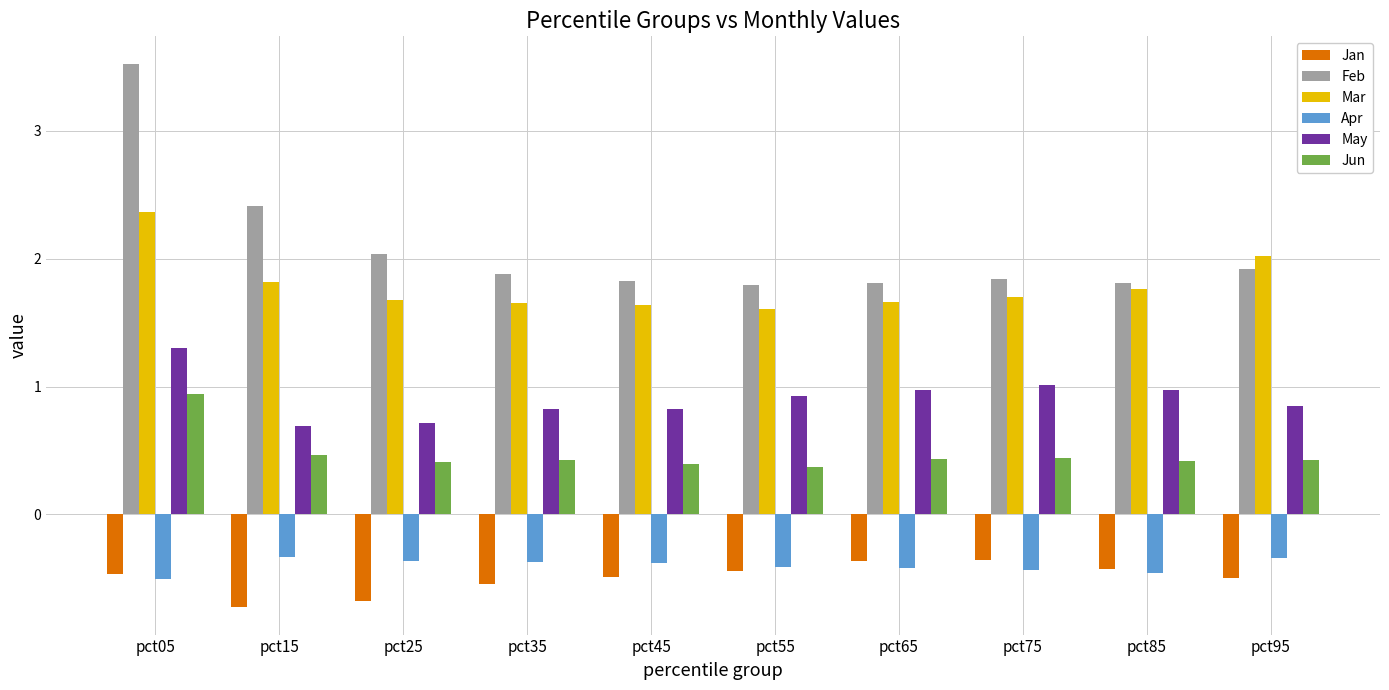

How many series are shown in this chart?

6